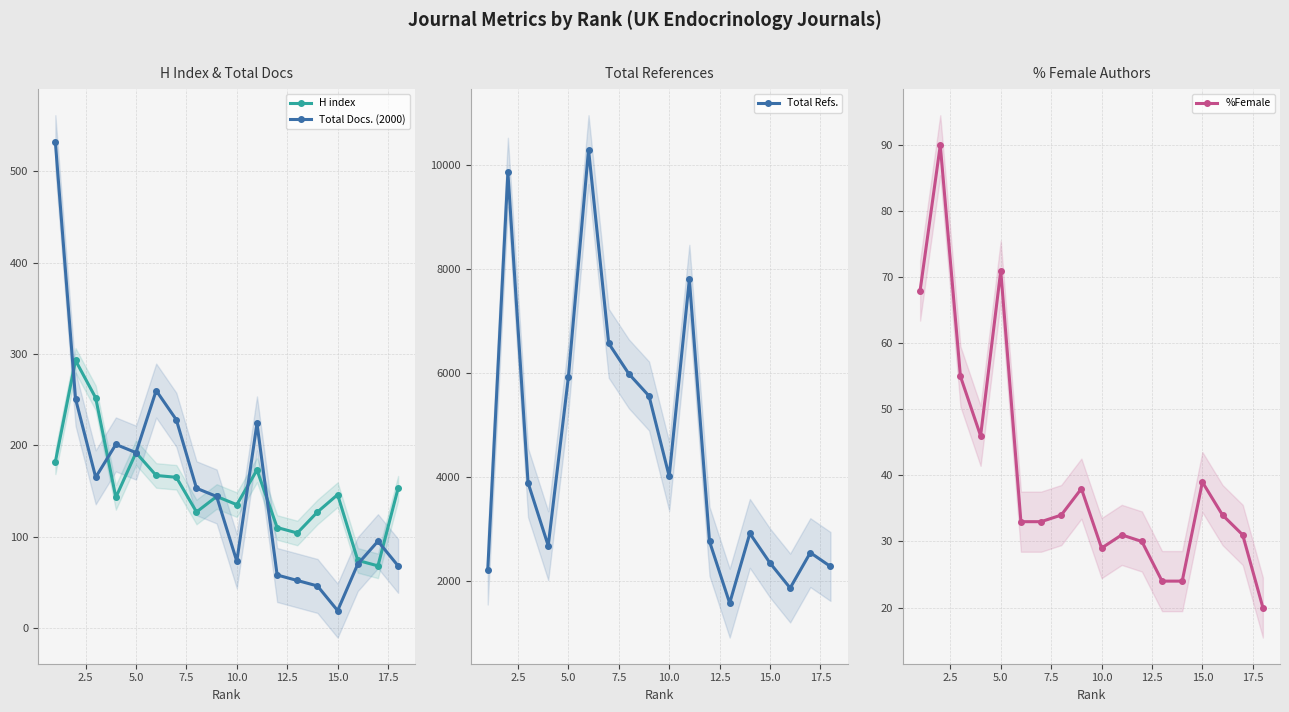

True or false: H index has more than 2 interior local peaks.

True